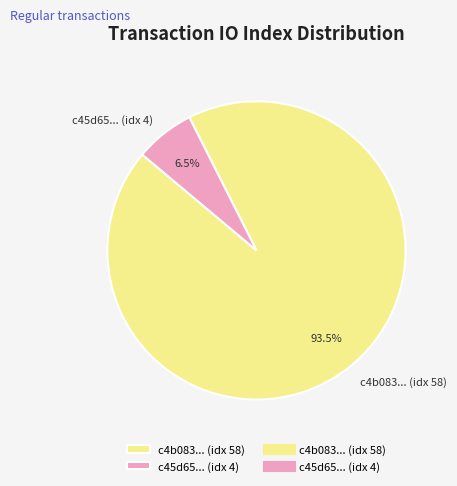

What percentage do c45d65... (idx 4) and c4b083... (idx 58) together represent?

100.0%